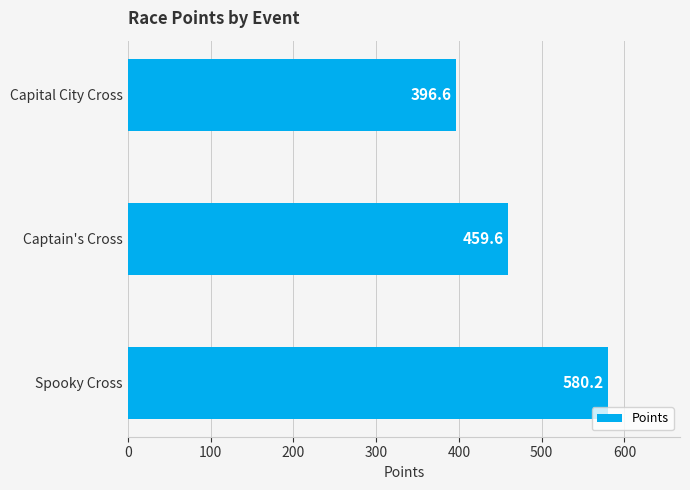

What is the maximum value shown in the chart?

580.2